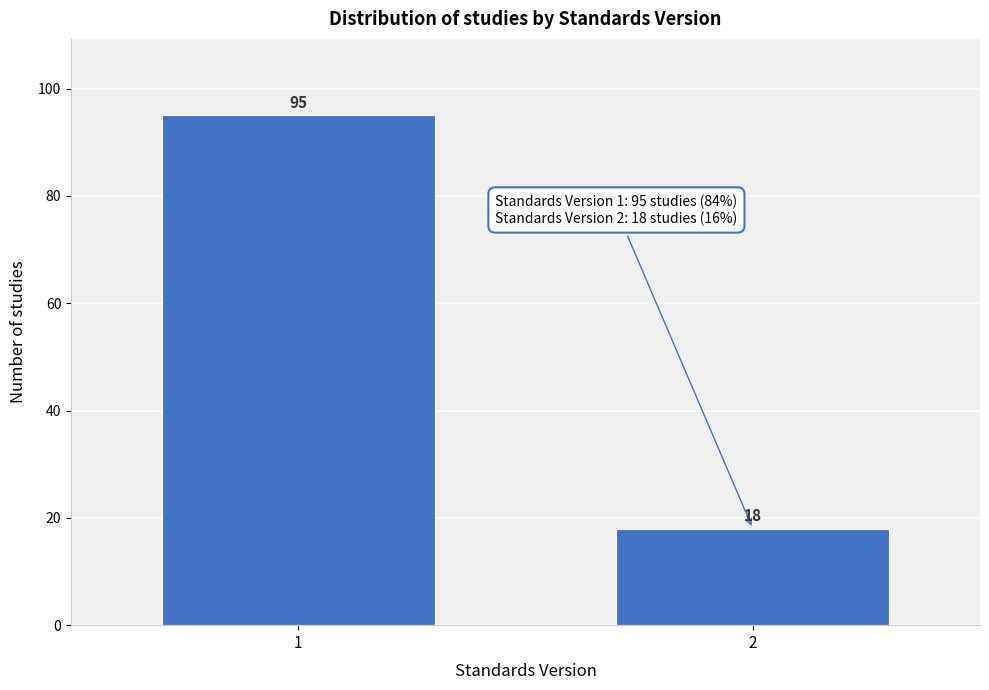

Reading right to left, what are all the values shown in this chart?

18	95